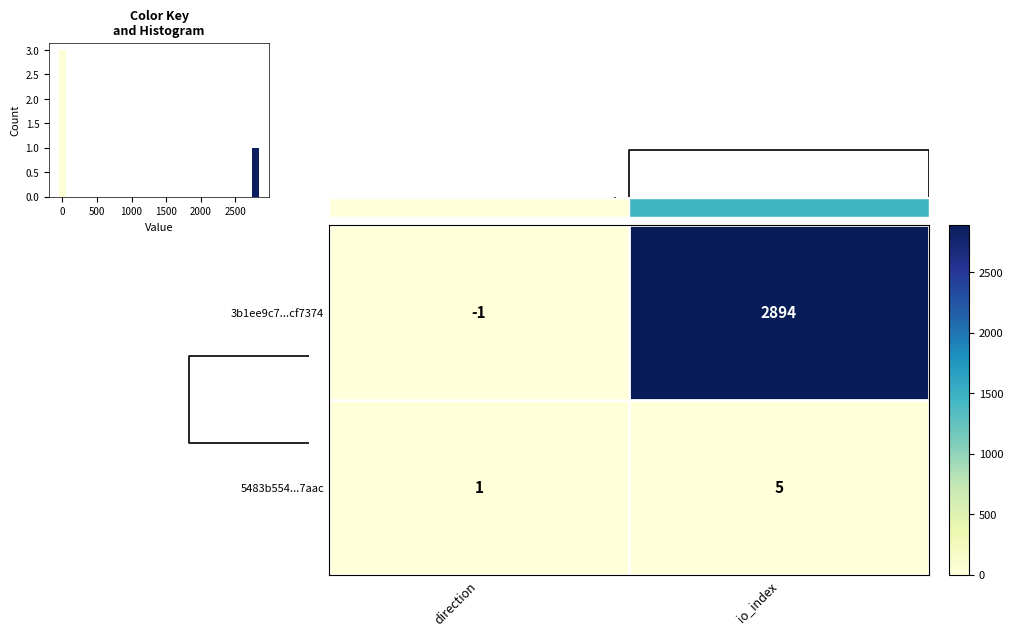

How many 5483b554...7aac values are between 1 and 5?

2